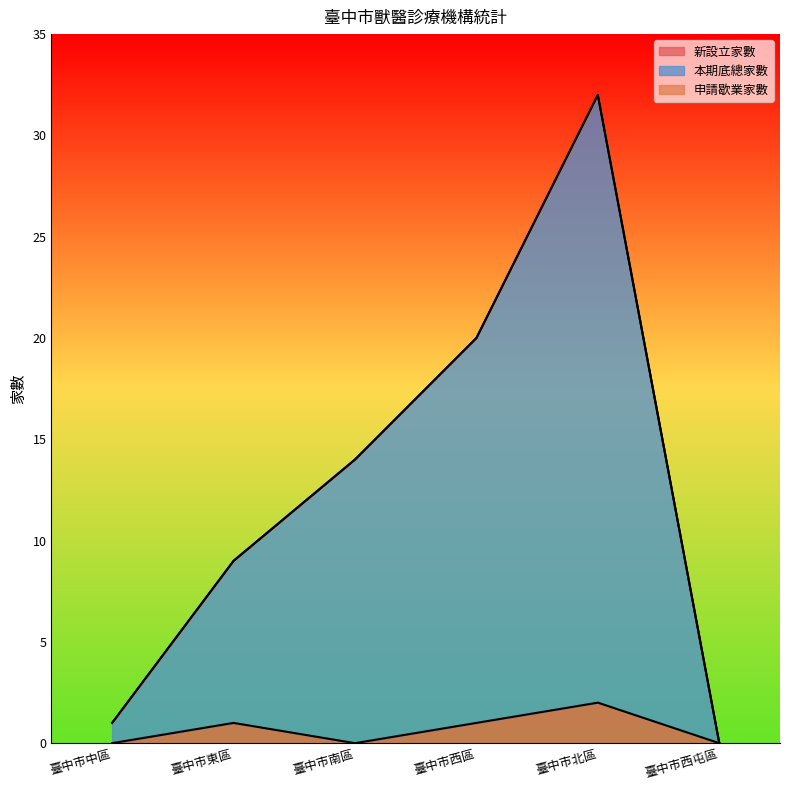

What is the spread (max minus min) of values at 臺中市中區?

1